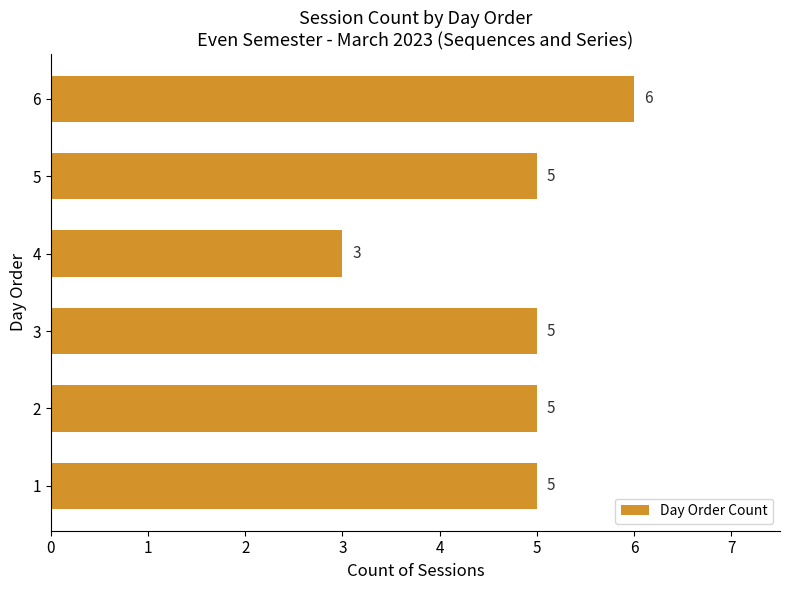

Count the values in the range 5 to 6.

5